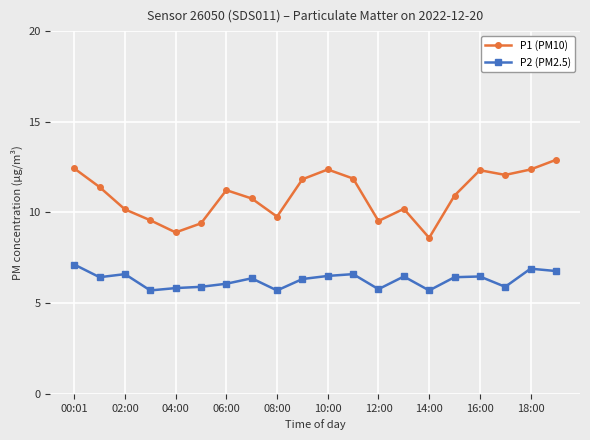

What is the value of the P2 (PM2.5) point at the 8th from the left?

6.4